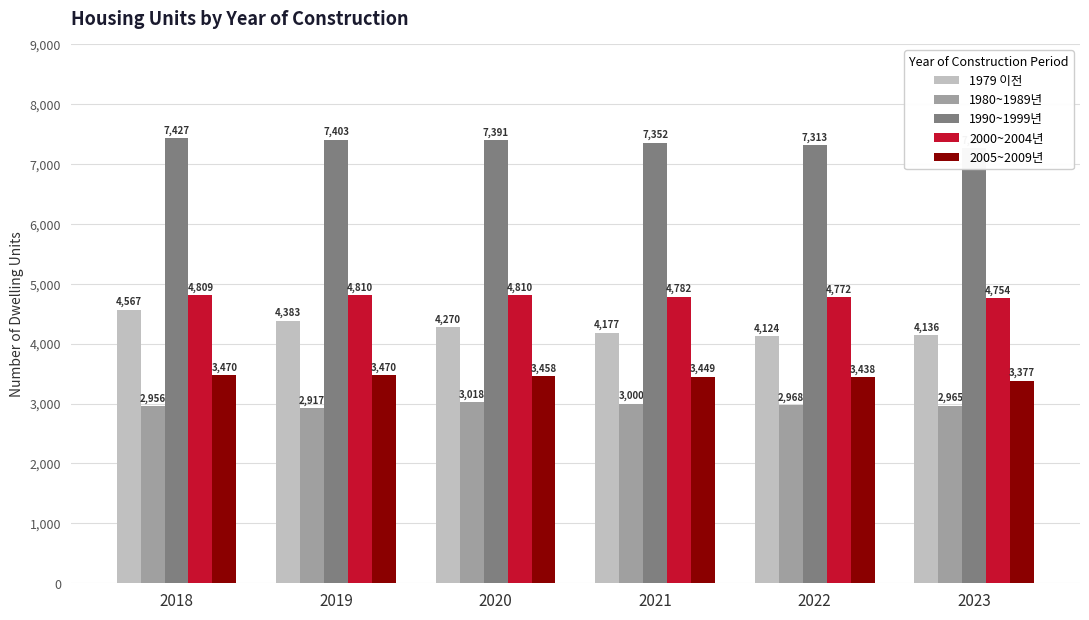

Are the bars horizontal?

No